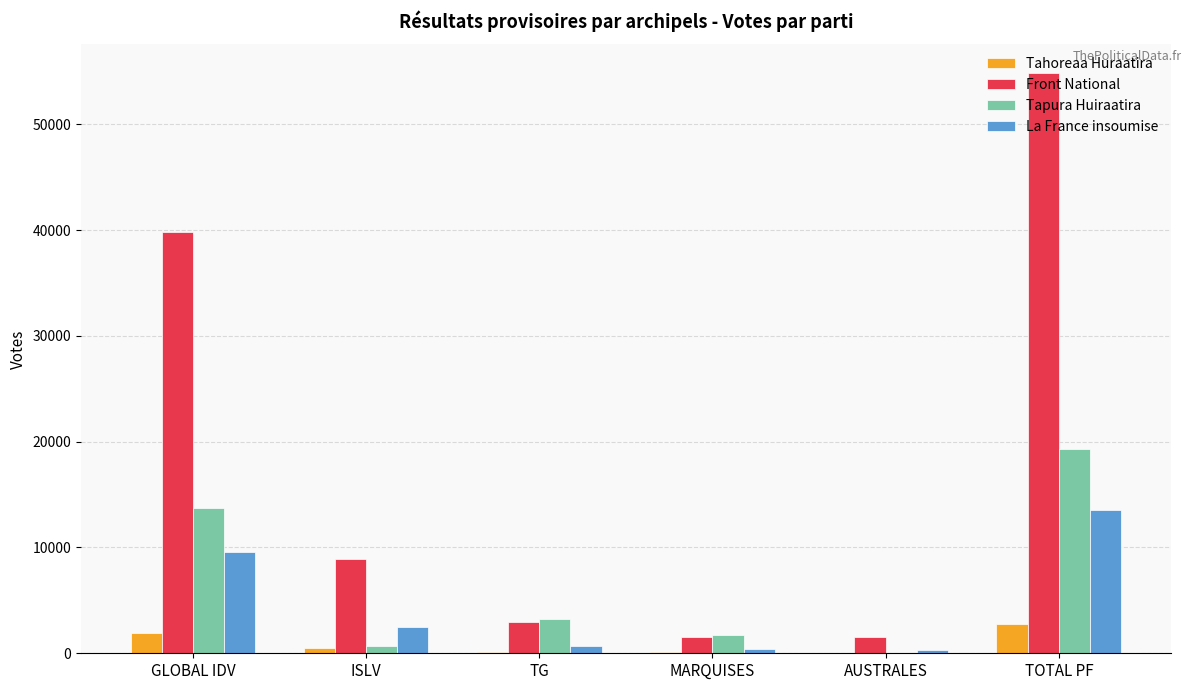

What is the total value across all series at TOTAL PF?

90375